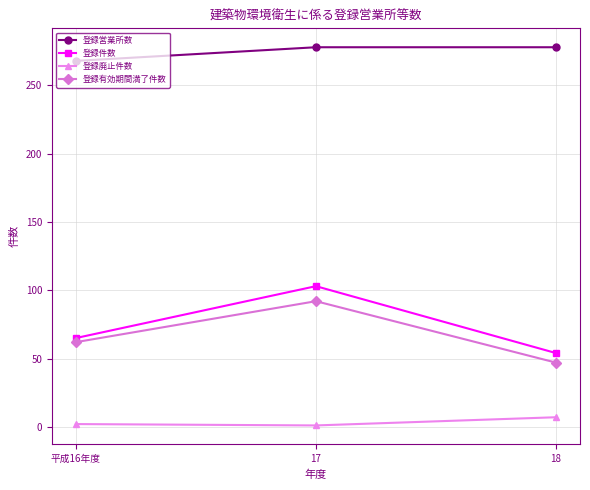

What is the label of the 1st point from the left?

平成16年度